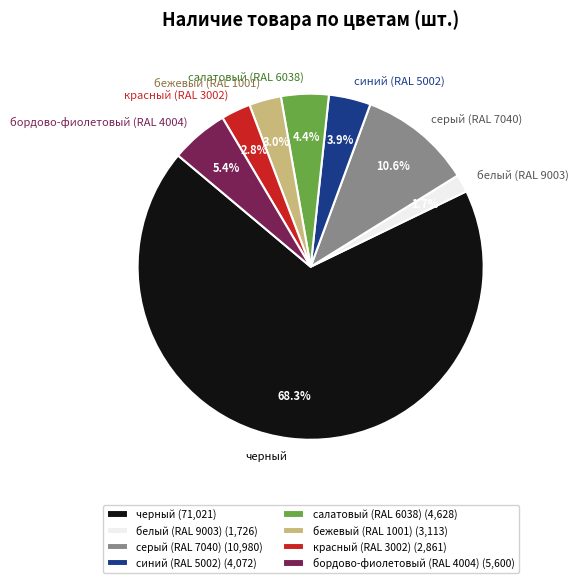

Which slice represents more than half of the pie?

черный